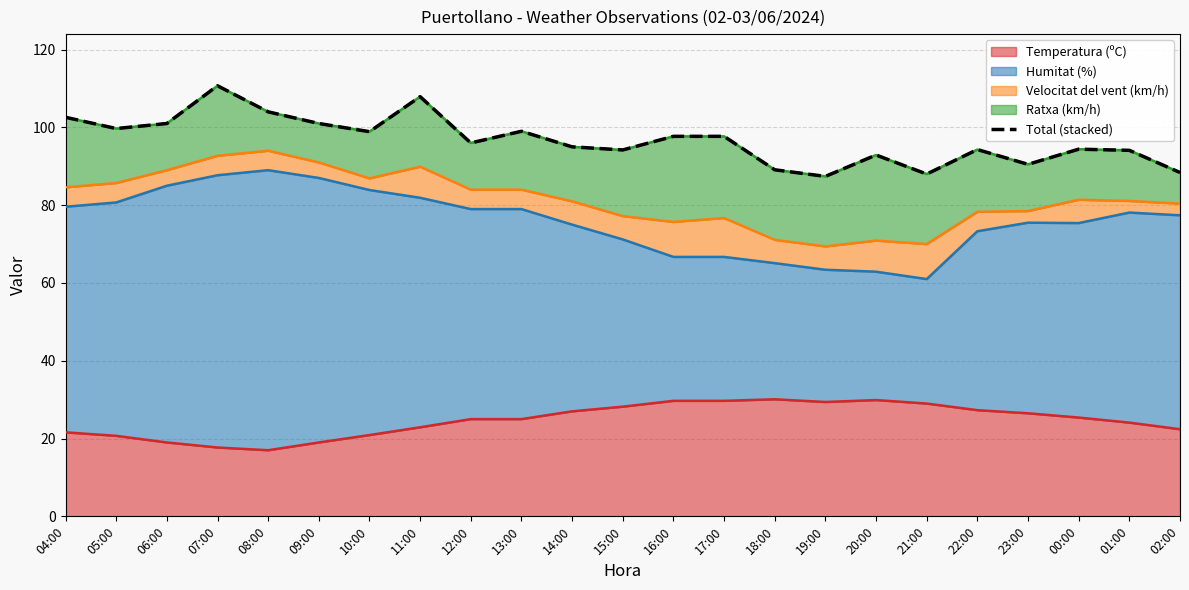

Where is the first local maximum?

07:00